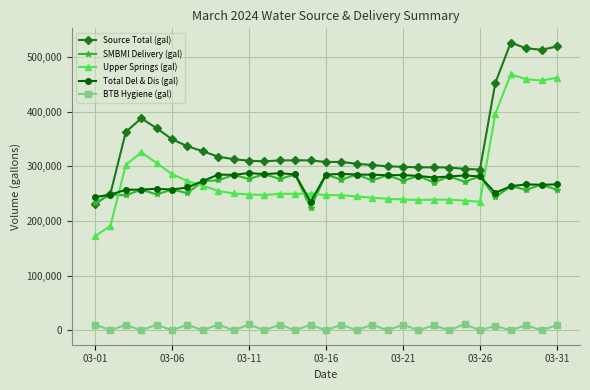

What is the minimum value for SMBMI Delivery (gal)?

224345